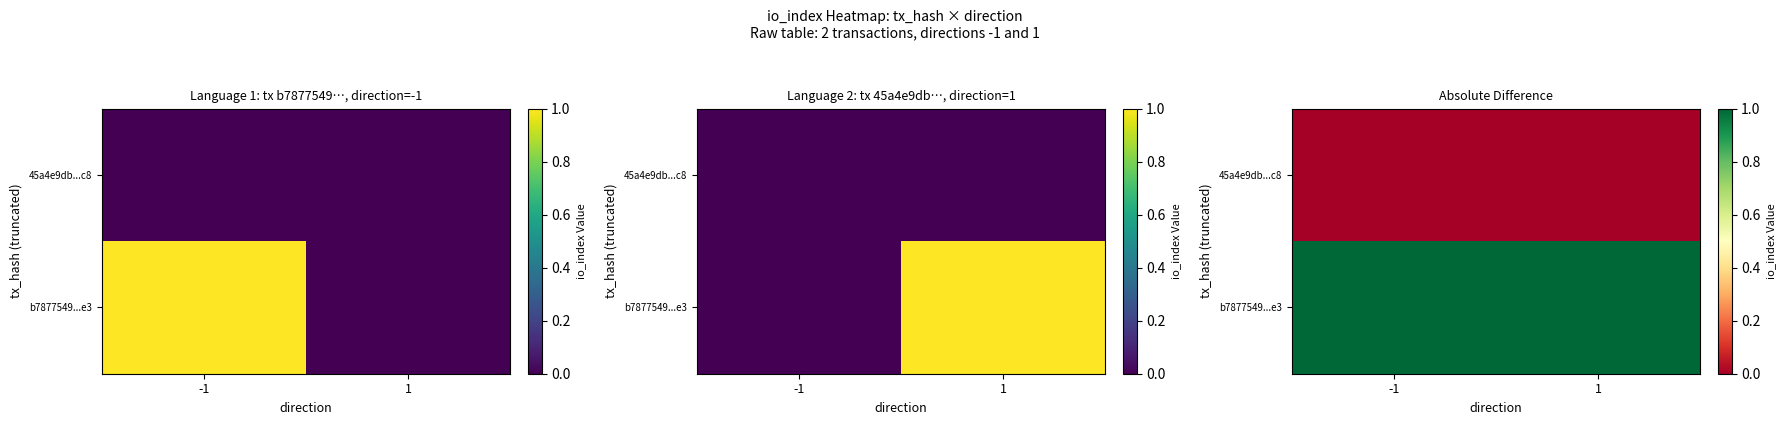

What is the total value across all series at 1?

1